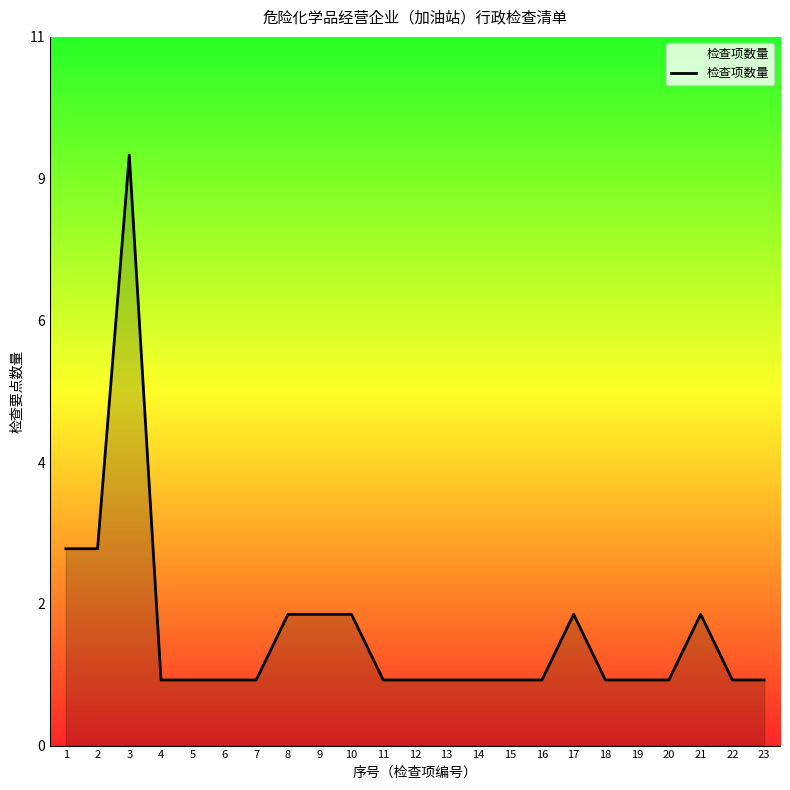

How many lines are shown in the chart?

1